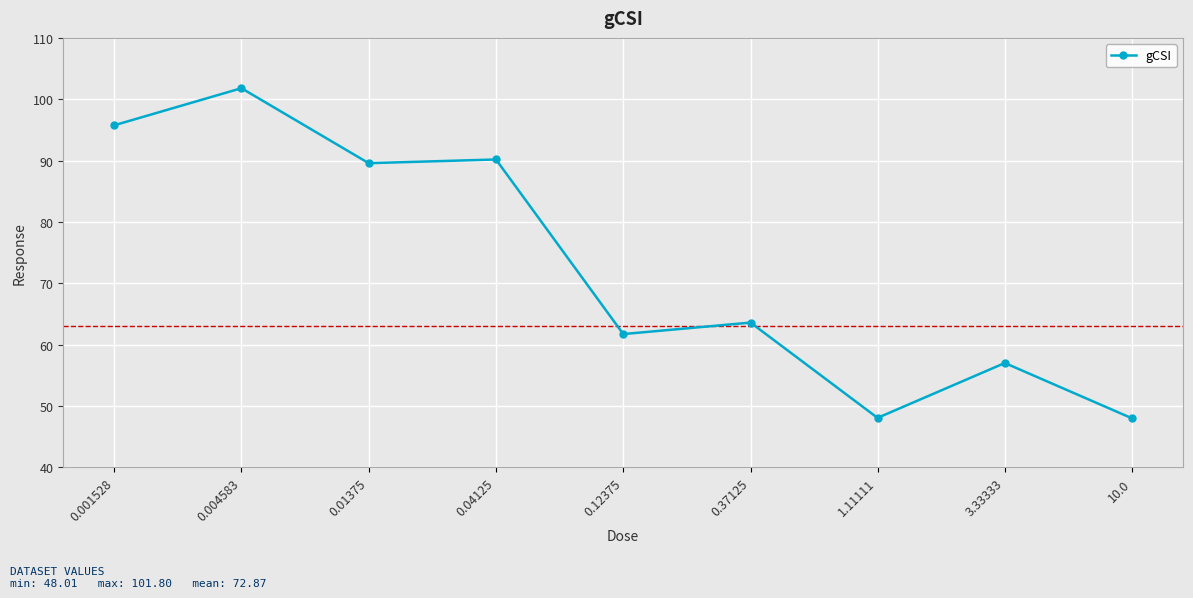

What is the label of the 7th point from the left?

1.11111